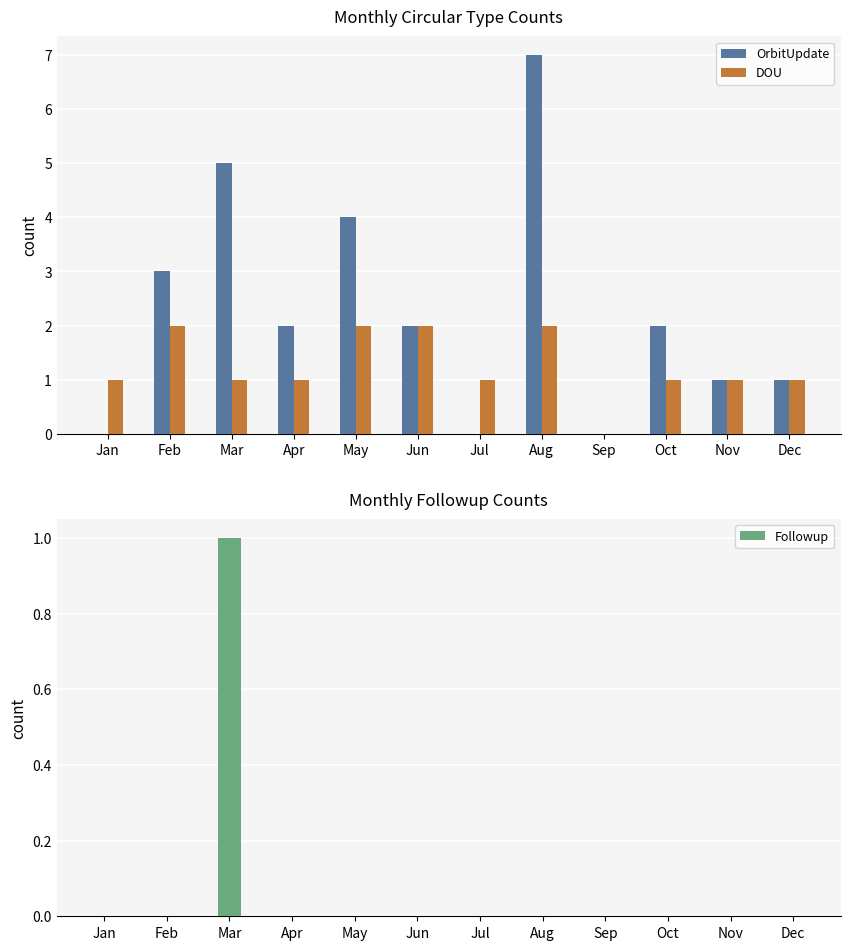

What are all the series names shown in the legend?

OrbitUpdate, DOU, Followup